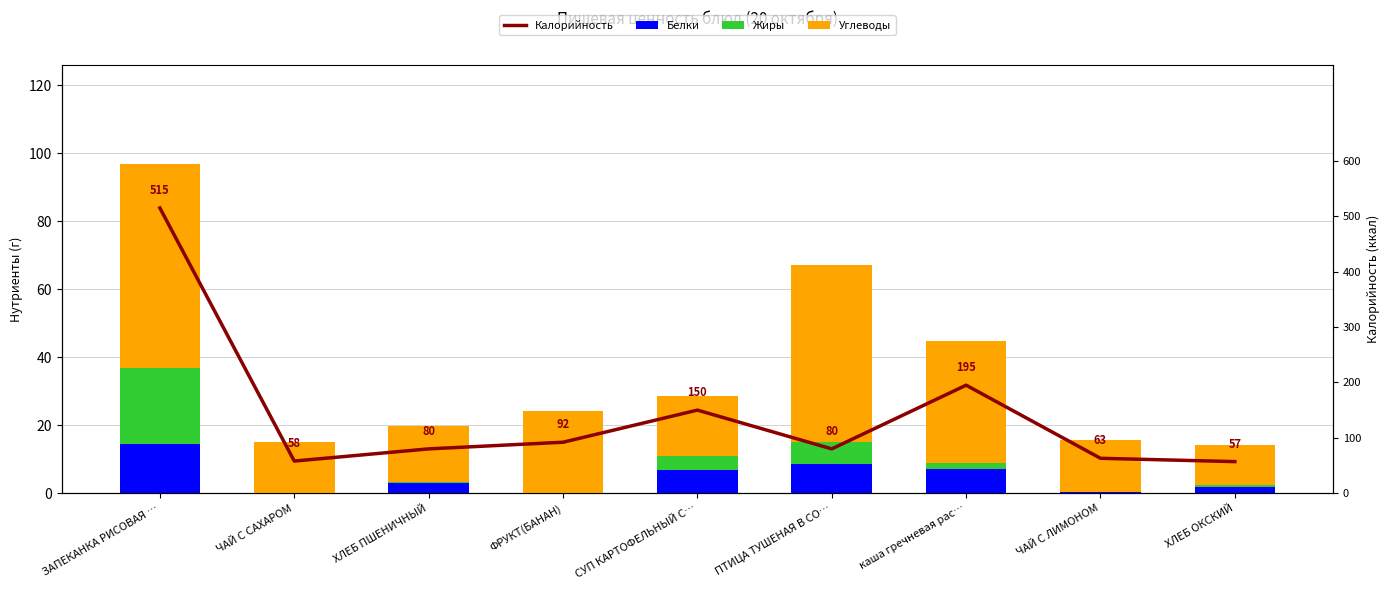

List the labels in order of Углеводы value, smallest first.

ХЛЕБ ОКСКИЙ, ЧАЙ С САХАРОМ, ЧАЙ С ЛИМОНОМ, ХЛЕБ ПШЕНИЧНЫЙ, СУП КАРТОФЕЛЬНЫЙ С…, ФРУКТ(БАНАН), каша гречневая рас…, ПТИЦА ТУШЕНАЯ В СО…, ЗАПЕКАНКА РИСОВАЯ …